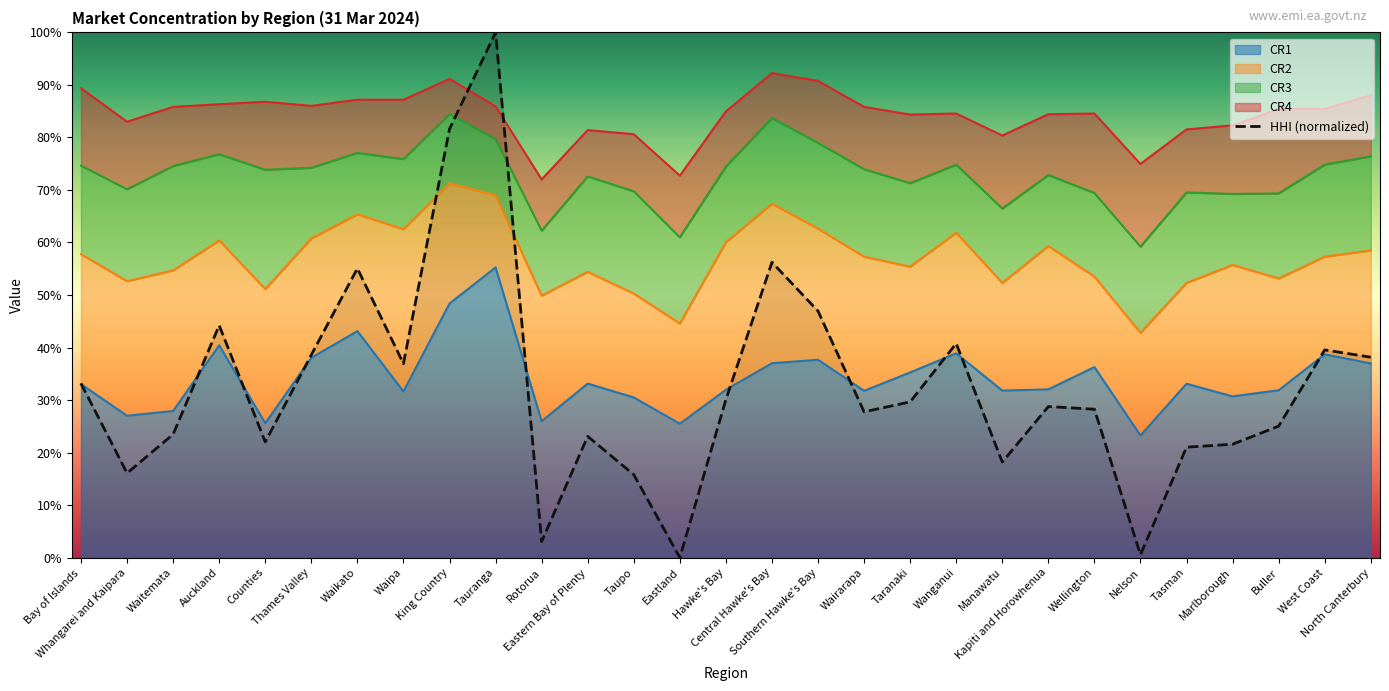

How many interior local peaks does the CR2 series have?

8